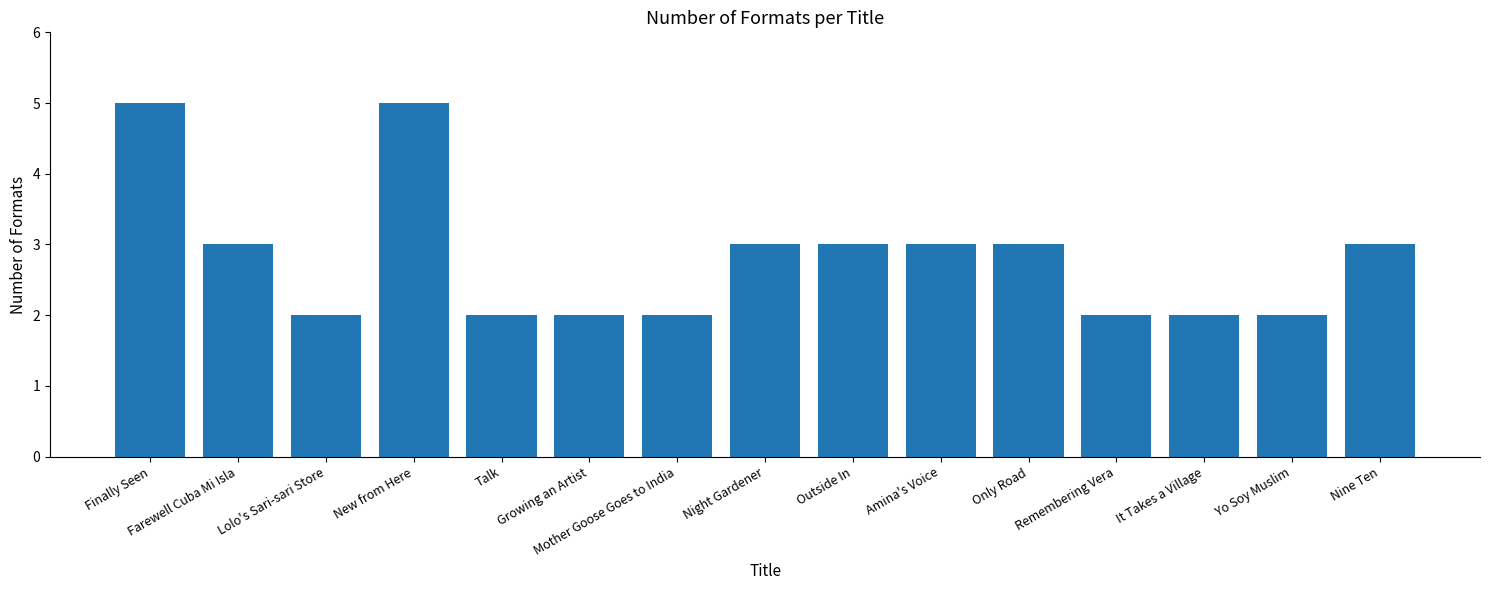

What position from the left is Farewell Cuba Mi Isla?

2